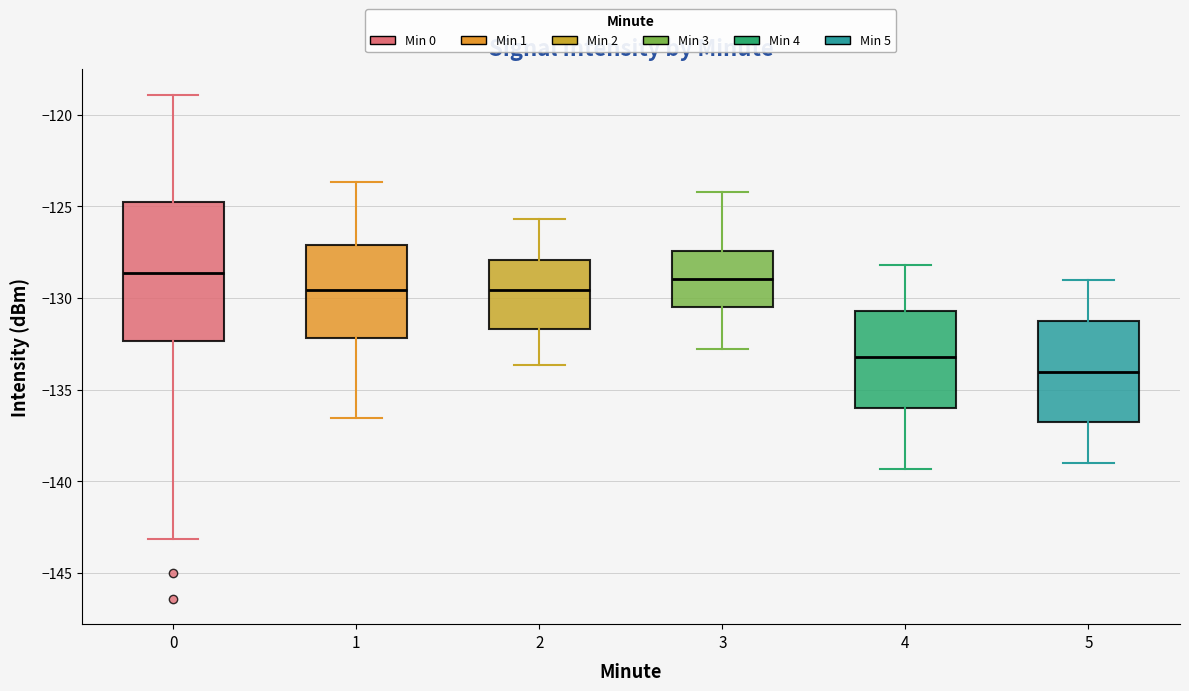

Reading left to right, read every box against the y-axis: the position of its median line, the range the box covers, and the ends of its whiskers. The values are not printed on the chart, so give them approximately, as read against the axis.

0: median -128.5, box -132.5 to -125.0, whiskers -143.0 to -119.0
1: median -129.5, box -132.0 to -127.0, whiskers -136.5 to -123.5
2: median -129.5, box -131.5 to -128.0, whiskers -133.5 to -125.5
3: median -129.0, box -130.5 to -127.5, whiskers -133.0 to -124.0
4: median -133.0, box -136.0 to -130.5, whiskers -139.5 to -128.0
5: median -134.0, box -137.0 to -131.0, whiskers -139.0 to -129.0